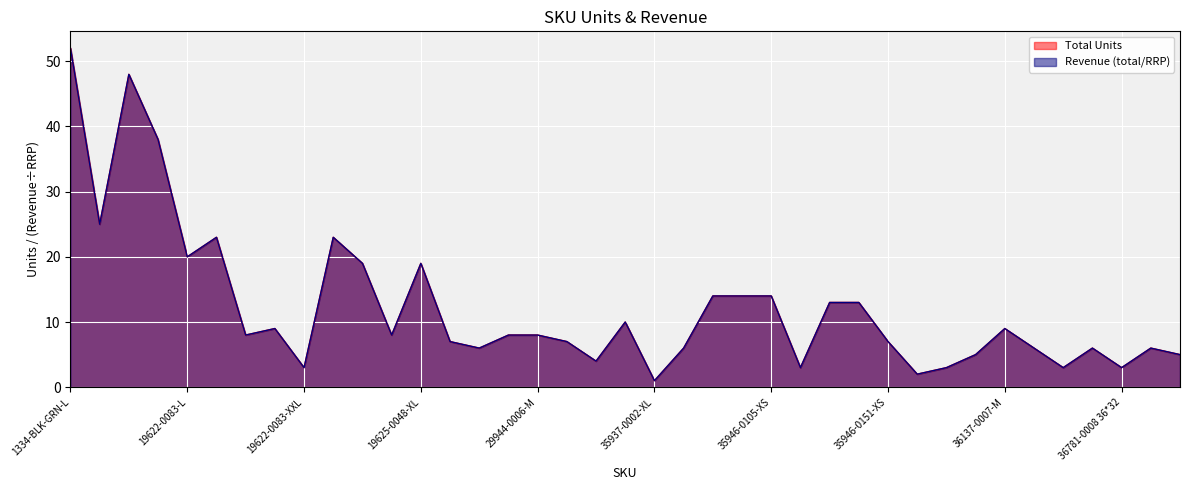

What is the label of the 27th point from the left?

35946-0151-M